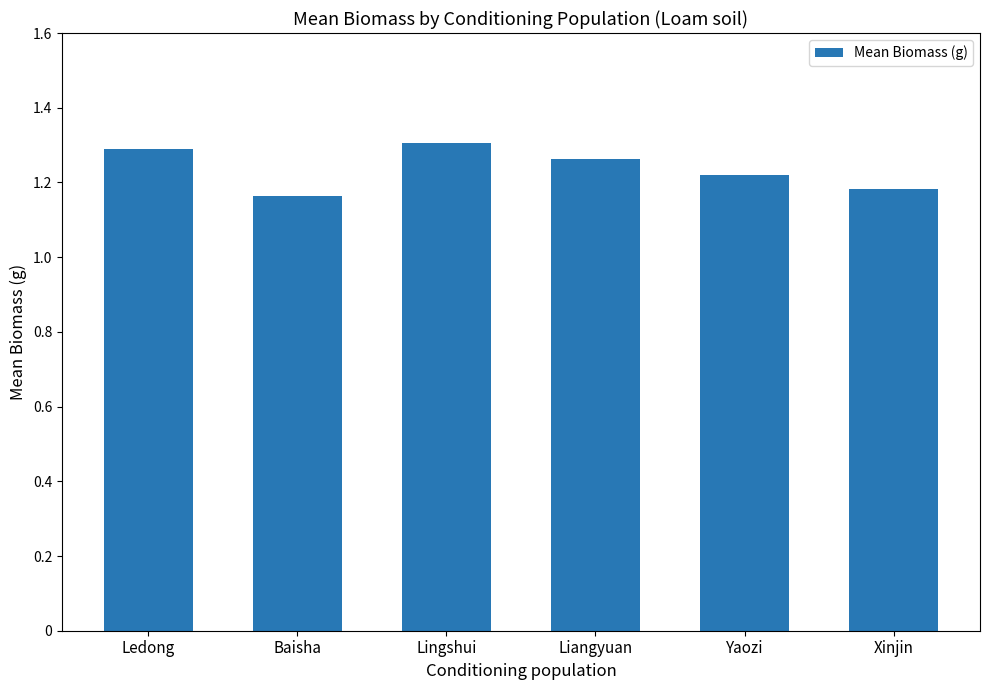

Count the values in the range 1 to 2.

6